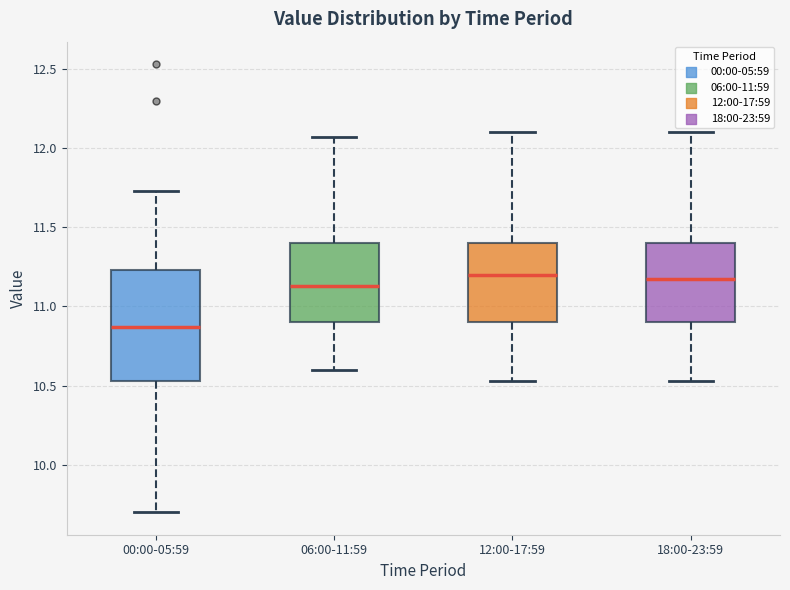

Reading left to right, transcribe this box plot: for each box, give where its median line is, the range the box spans, and where its two whiskers end, as read against the y-axis. The values are not printed on the chart, so give them approximately, as read against the axis.

00:00-05:59: median 10.85, box 10.55 to 11.25, whiskers 9.70 to 11.75
06:00-11:59: median 11.15, box 10.90 to 11.40, whiskers 10.60 to 12.05
12:00-17:59: median 11.20, box 10.90 to 11.40, whiskers 10.55 to 12.10
18:00-23:59: median 11.15, box 10.90 to 11.40, whiskers 10.55 to 12.10